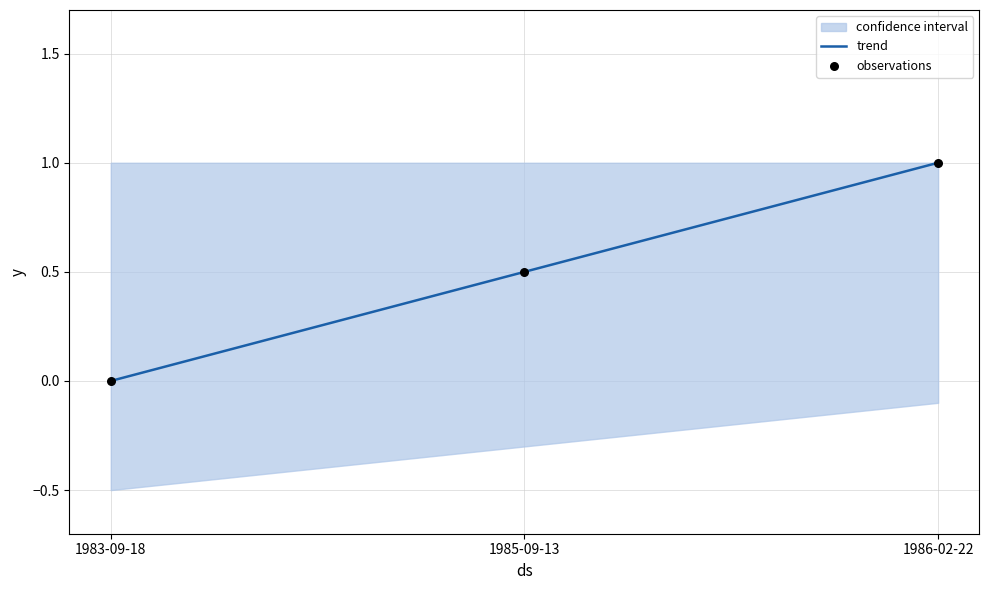

Which series has the widest spread of Y values?

trend